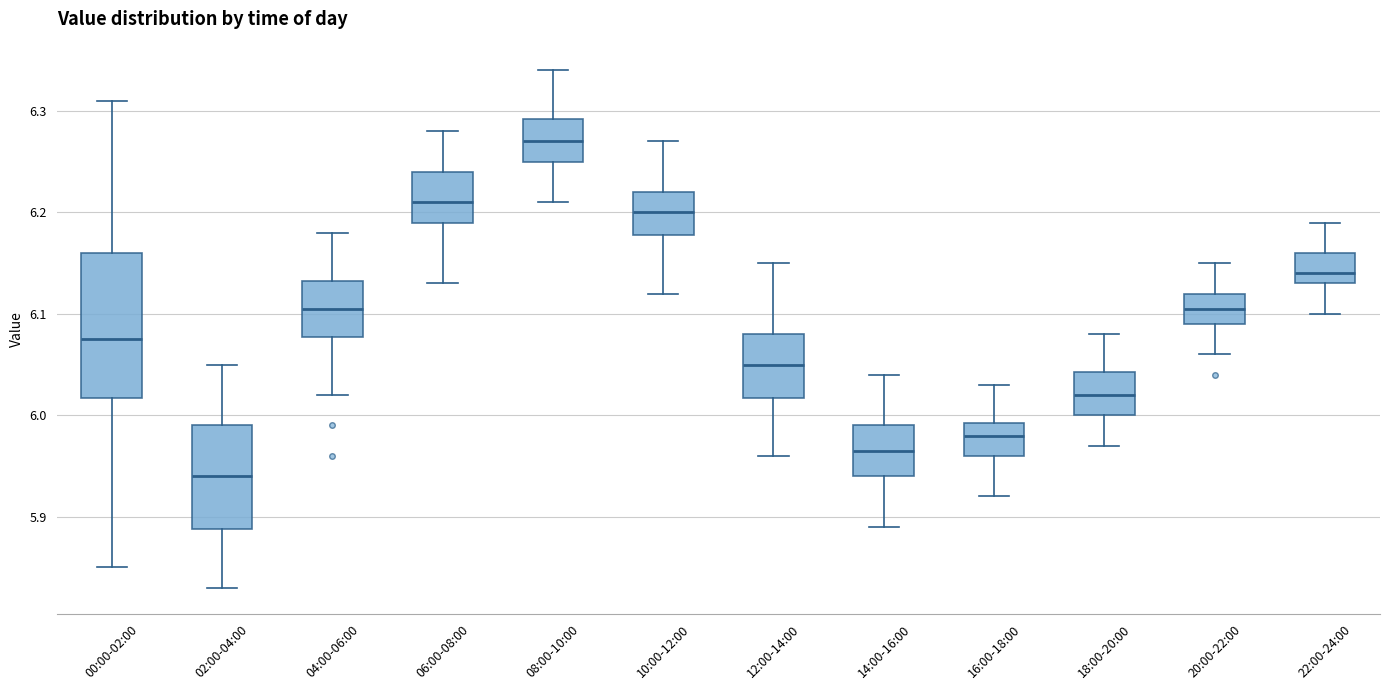

Reading left to right, read every box against the y-axis: the position of its median line, the range the box covers, and the ends of its whiskers. The values are not printed on the chart, so give them approximately, as read against the axis.

00:00-02:00: median 6.08, box 6.02 to 6.16, whiskers 5.85 to 6.31
02:00-04:00: median 5.94, box 5.89 to 5.99, whiskers 5.83 to 6.05
04:00-06:00: median 6.11, box 6.08 to 6.13, whiskers 6.02 to 6.18
06:00-08:00: median 6.21, box 6.19 to 6.24, whiskers 6.13 to 6.28
08:00-10:00: median 6.27, box 6.25 to 6.29, whiskers 6.21 to 6.34
10:00-12:00: median 6.20, box 6.18 to 6.22, whiskers 6.12 to 6.27
12:00-14:00: median 6.05, box 6.02 to 6.08, whiskers 5.96 to 6.15
14:00-16:00: median 5.97, box 5.94 to 5.99, whiskers 5.89 to 6.04
16:00-18:00: median 5.98, box 5.96 to 5.99, whiskers 5.92 to 6.03
18:00-20:00: median 6.02, box 6.00 to 6.04, whiskers 5.97 to 6.08
20:00-22:00: median 6.11, box 6.09 to 6.12, whiskers 6.06 to 6.15
22:00-24:00: median 6.14, box 6.13 to 6.16, whiskers 6.10 to 6.19